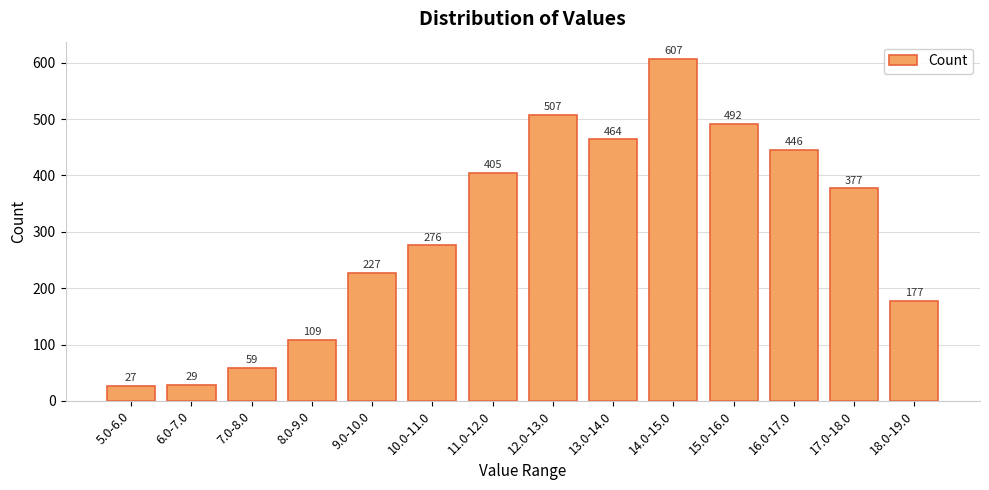

True or false: the data shows 167 at 8.0-9.0.

False